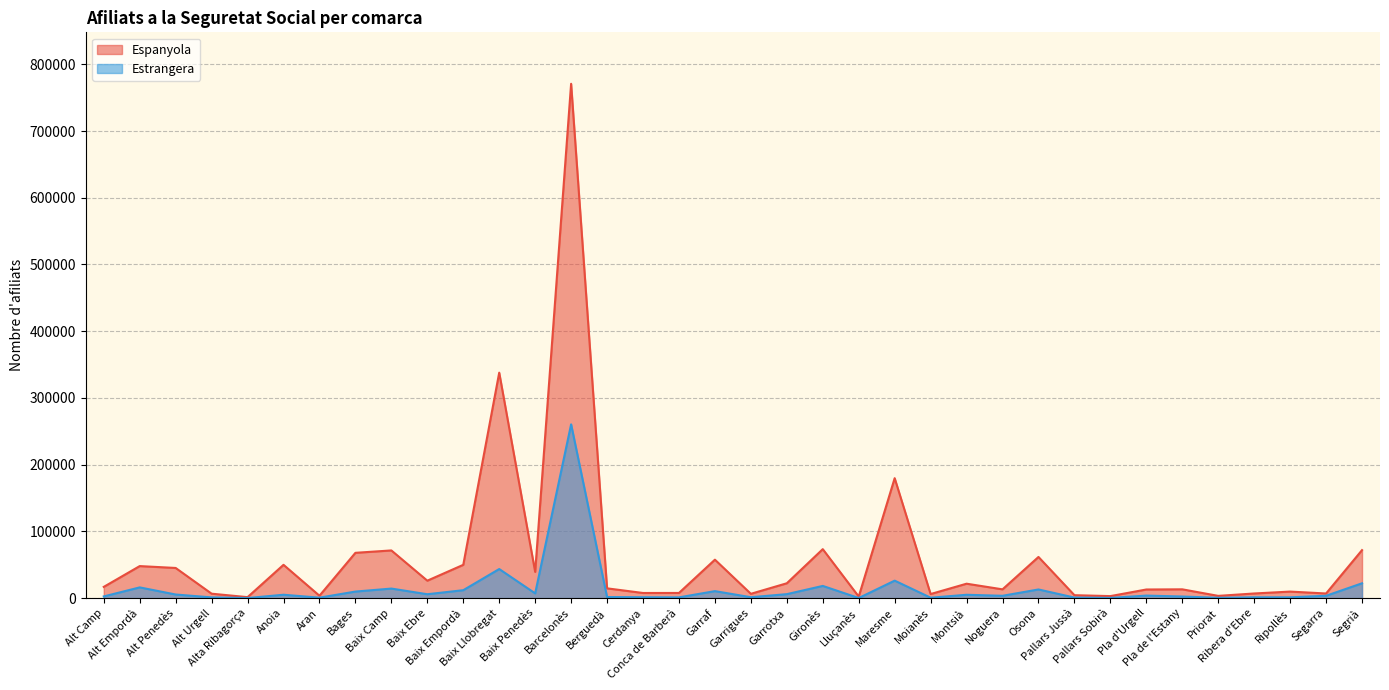

Which series has the widest spread of values?

Espanyola